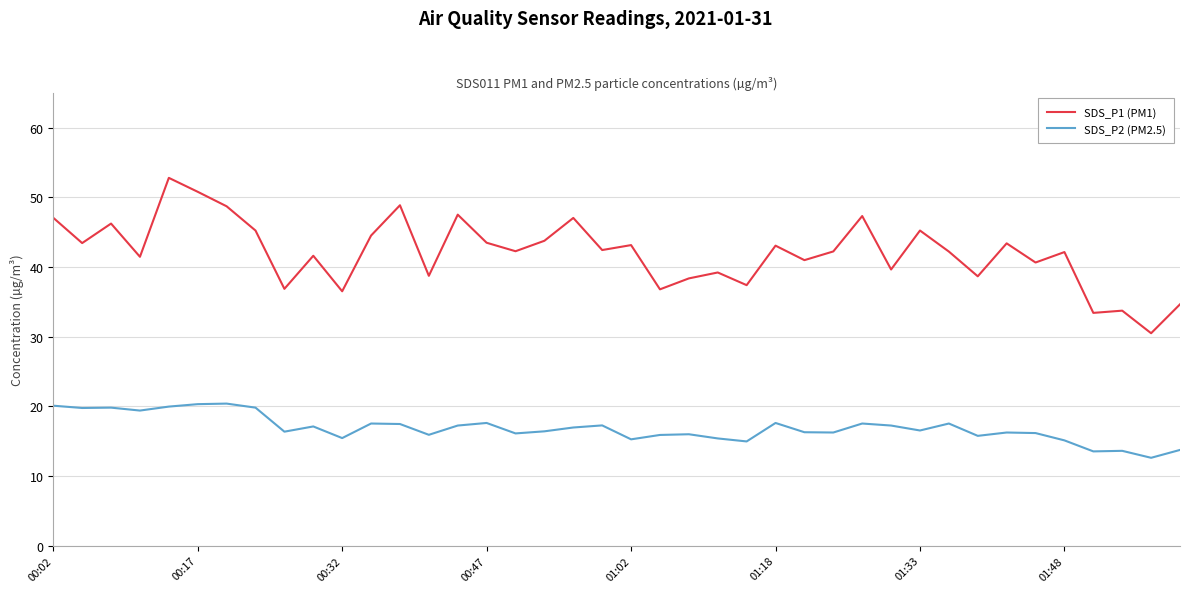

True or false: SDS_P2 (PM2.5) and SDS_P1 (PM1) intersect in this chart.

False